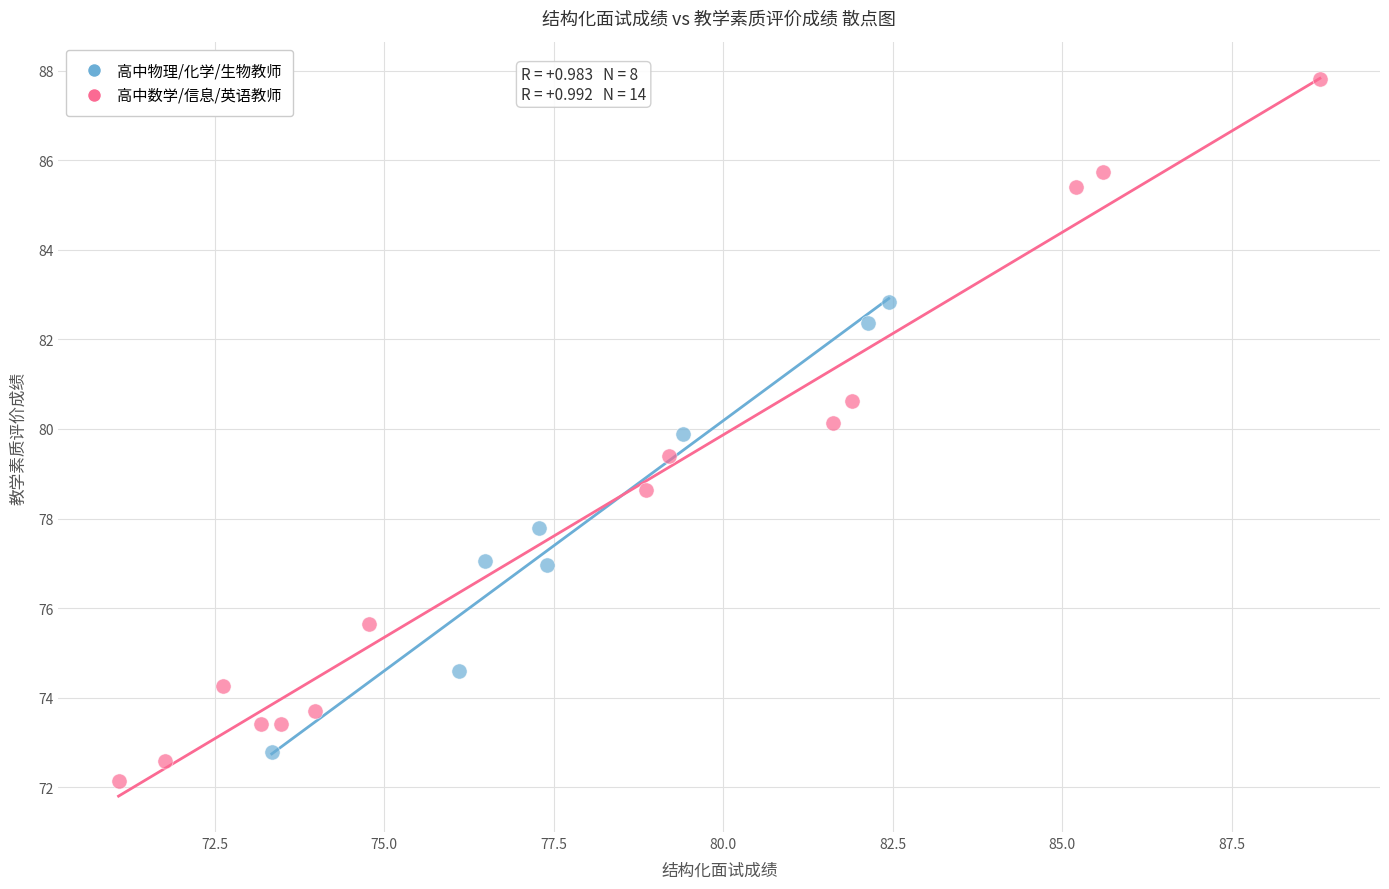

Which series reaches the maximum Y coordinate?

高中数学/信息/英语教师